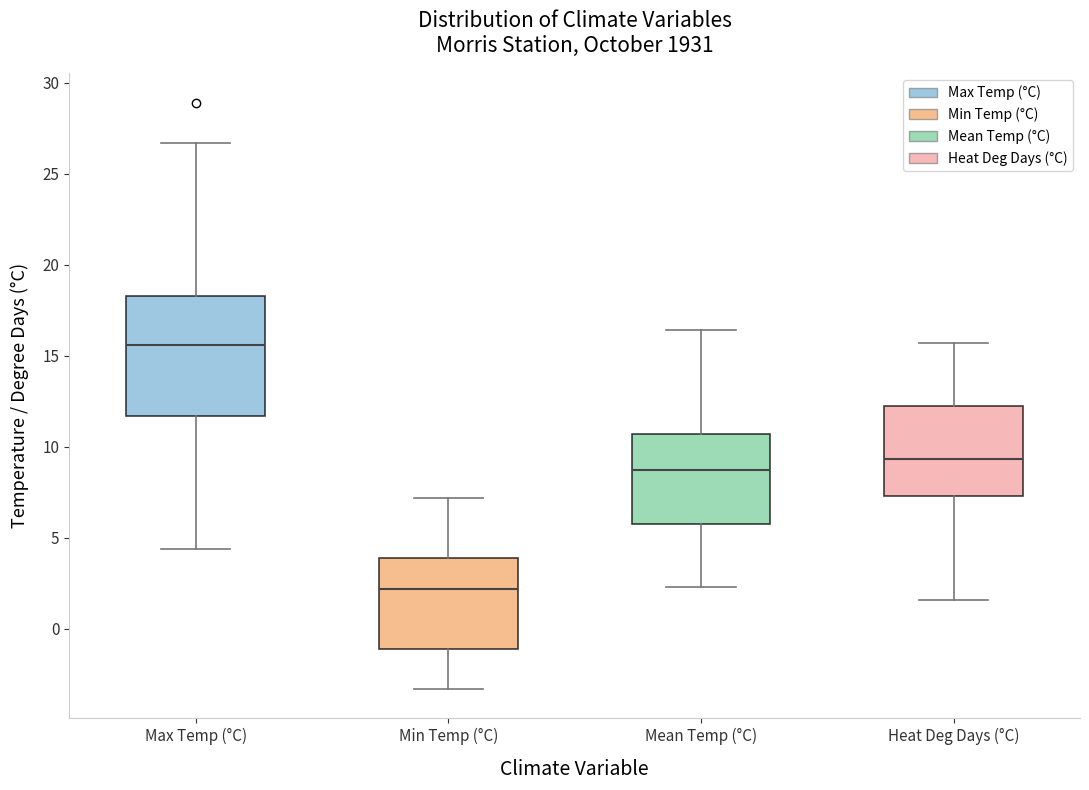

Reading left to right, read every box against the y-axis: the position of its median line, the range the box covers, and the ends of its whiskers. The values are not printed on the chart, so give them approximately, as read against the axis.

Max Temp (°C): median 15.5, box 11.5 to 18.5, whiskers 4.5 to 26.5
Min Temp (°C): median 2.0, box -1.0 to 4.0, whiskers -3.5 to 7.0
Mean Temp (°C): median 8.5, box 6.0 to 10.5, whiskers 2.5 to 16.5
Heat Deg Days (°C): median 9.5, box 7.5 to 12.5, whiskers 1.5 to 15.5